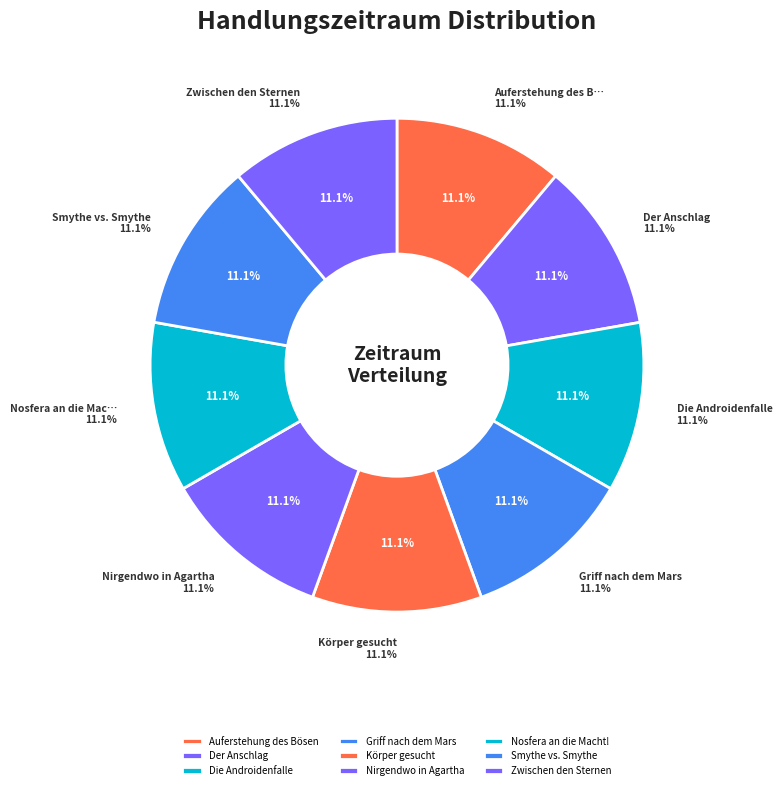

Which slice is the smallest?

Griff nach dem Mars